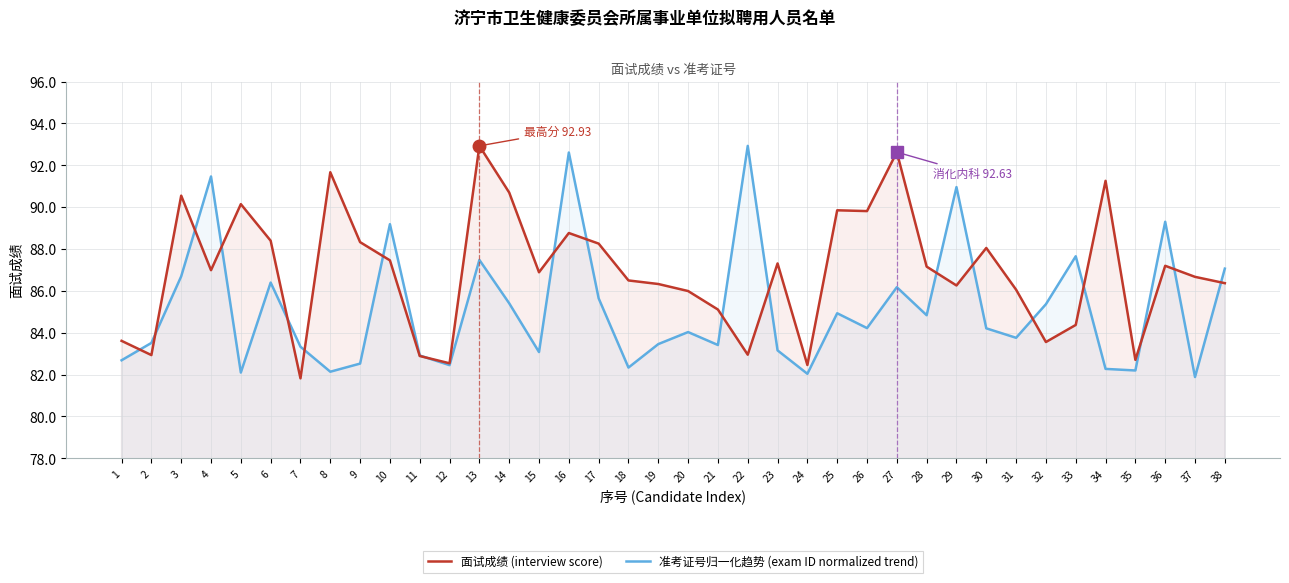

At which label does 面试成绩 (interview score) reach its minimum?

7